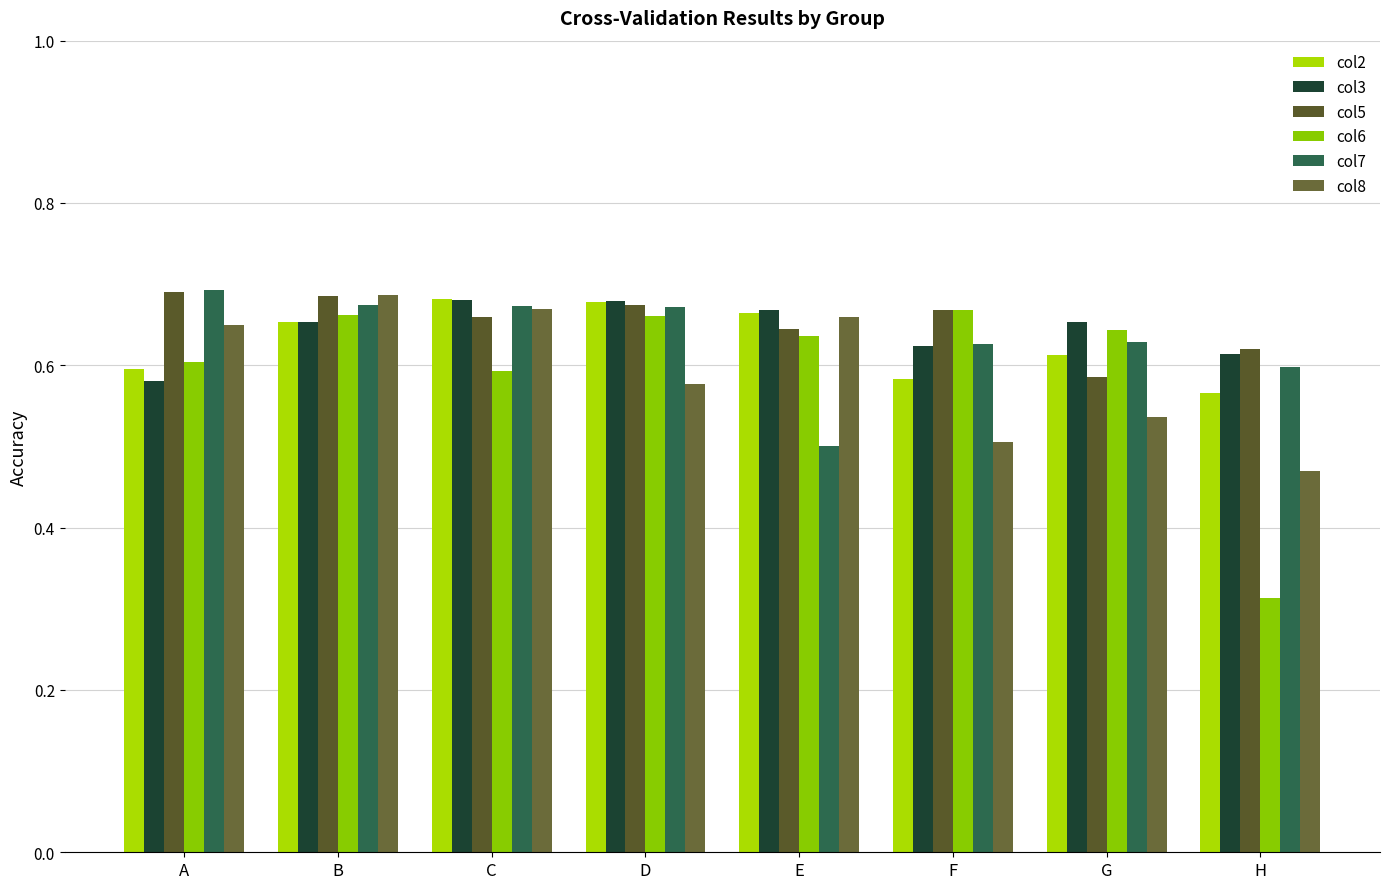

How many col8 values are between 0 and 1?

8